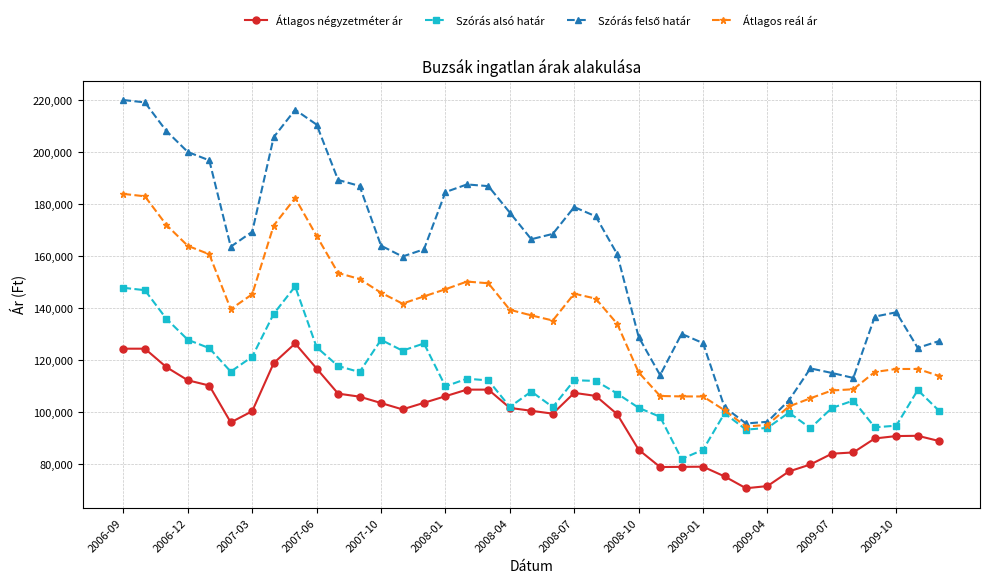

What is the value of the Szórás alsó határ point at the 28th from the left?

85607